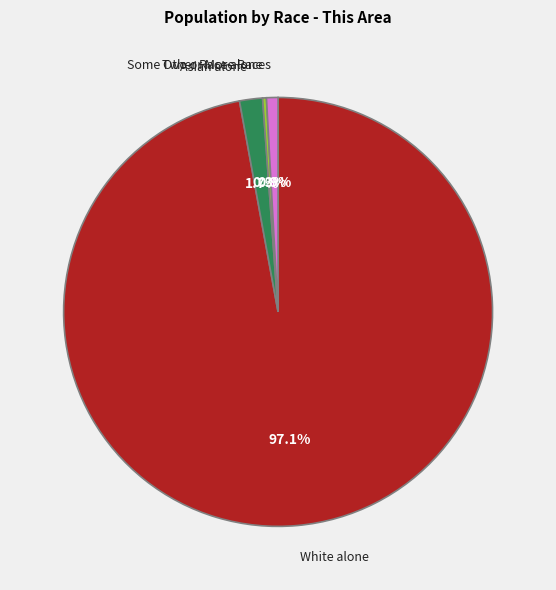

How many slices are in this pie chart?

4